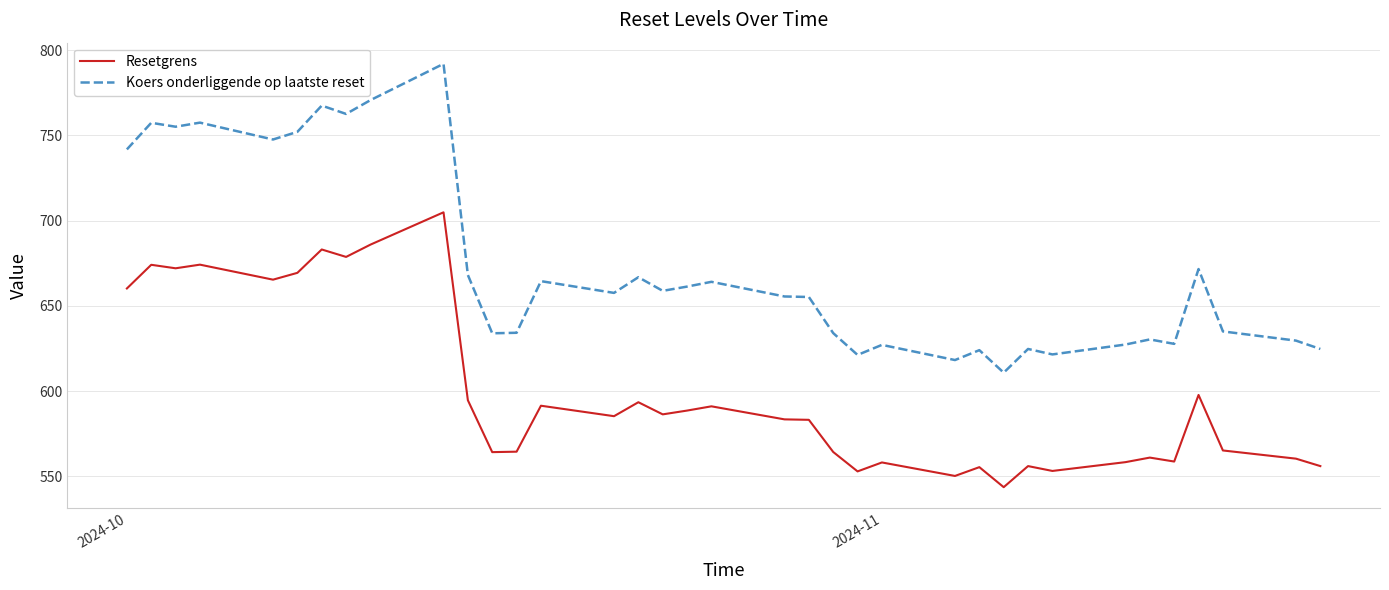

True or false: Resetgrens and Koers onderliggende op laatste reset cross at least once.

False